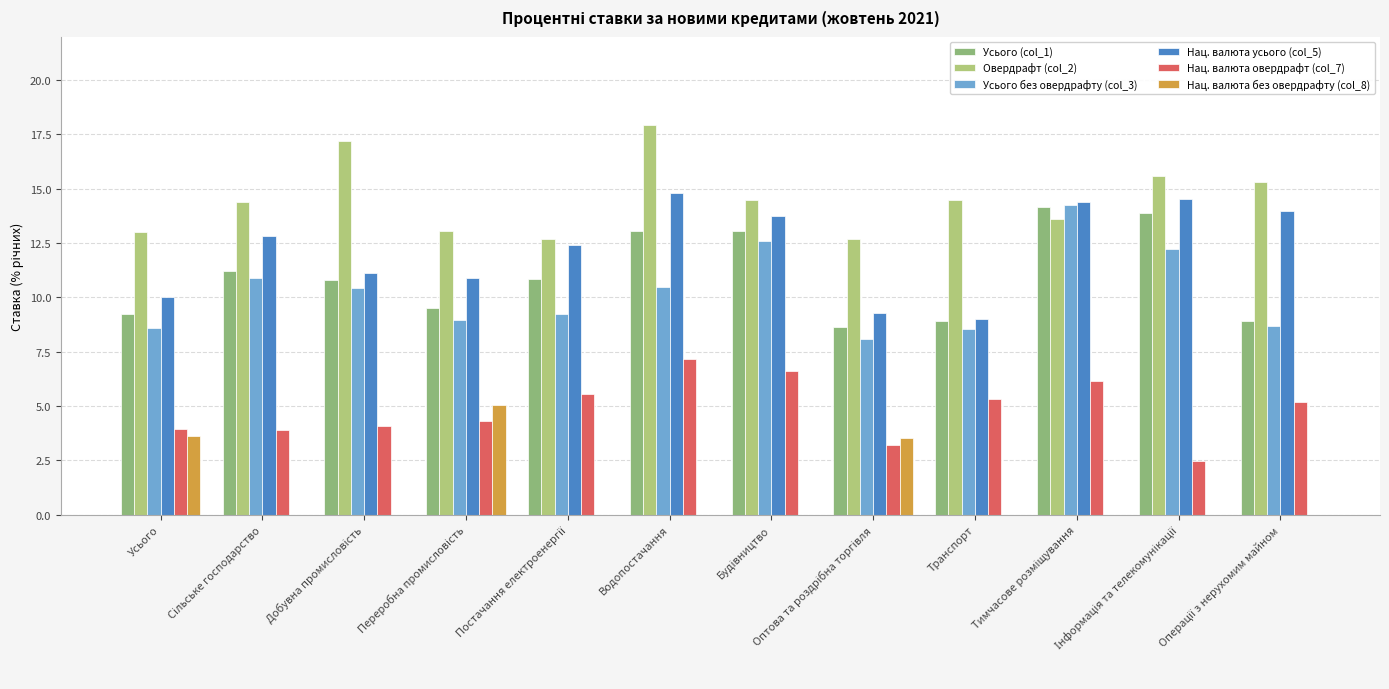

Is the value of Овердрафт (col_2) at Усього greater than the value of Усього (col_1) at Усього?

Yes